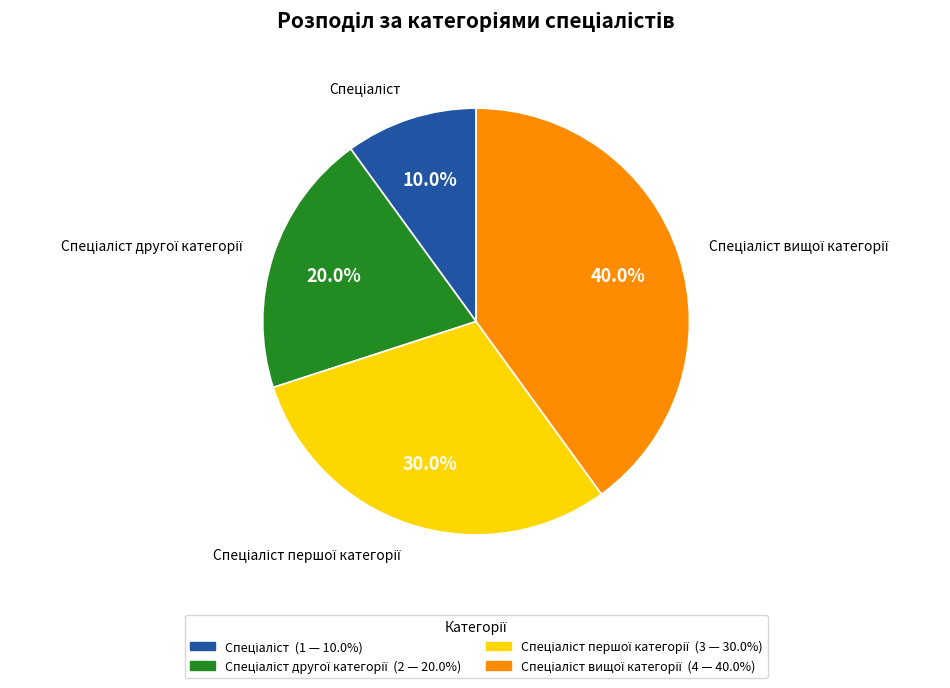

Is there a majority slice in this chart?

No